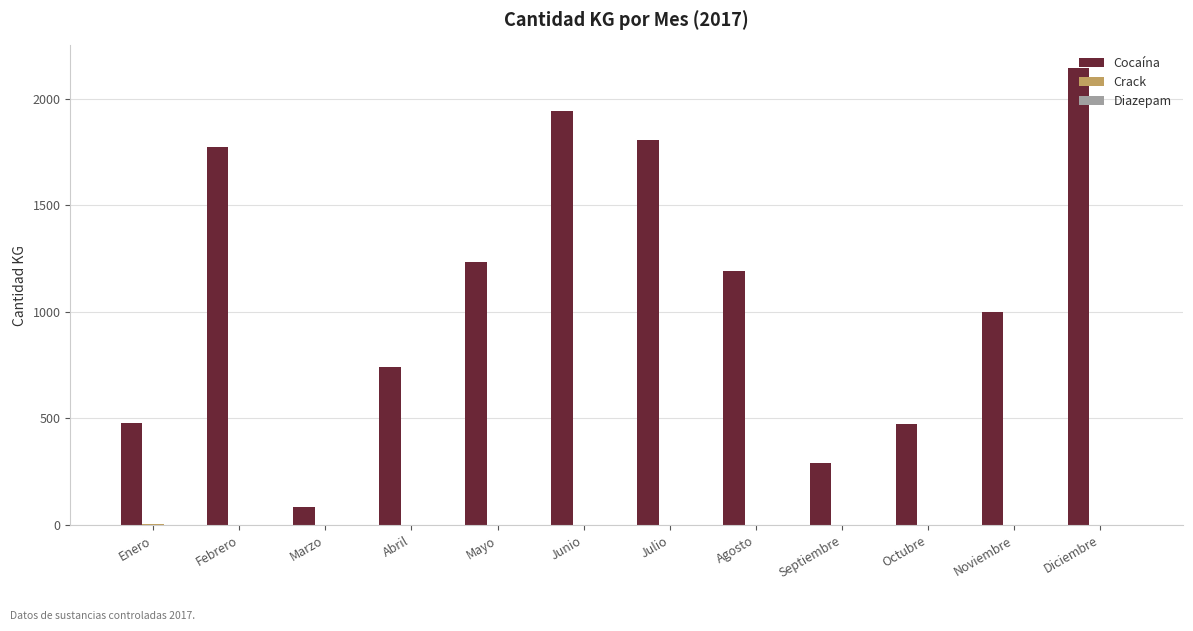

Which series changed the most between Junio and Agosto?

Cocaína